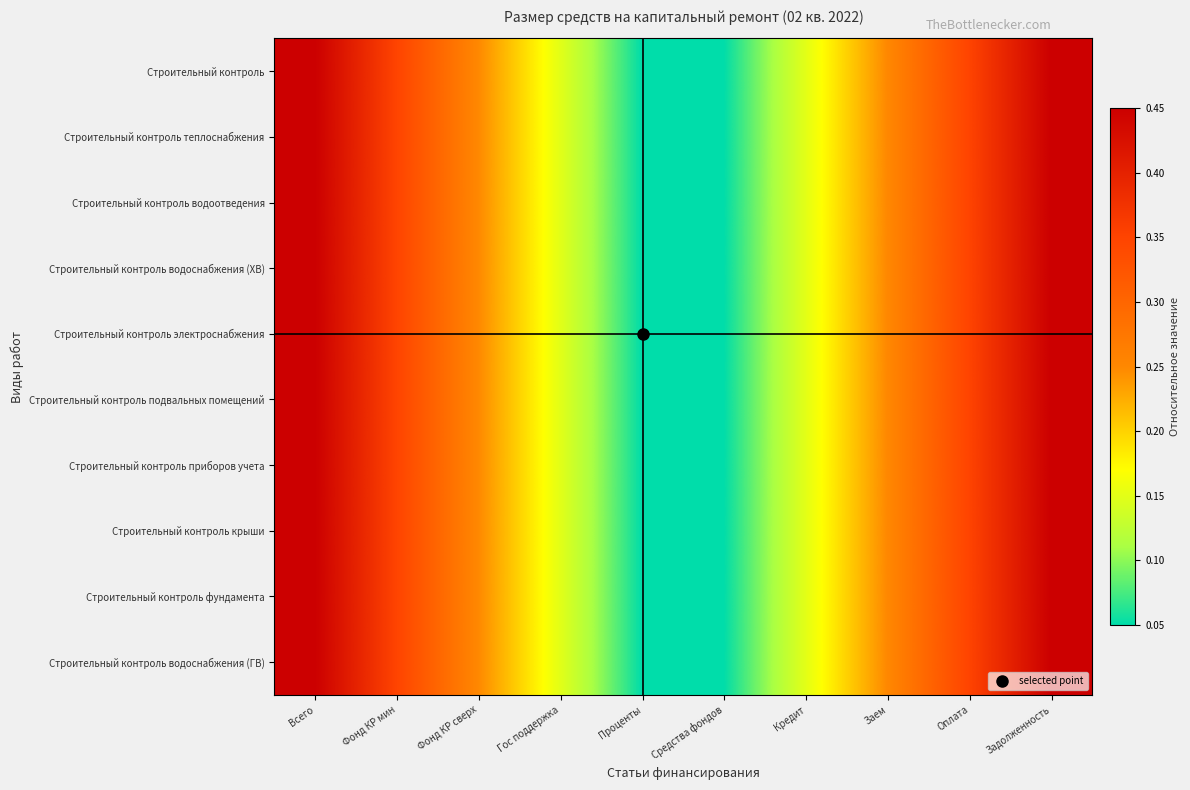

Which series has the largest total across all categories?

Строительный контроль